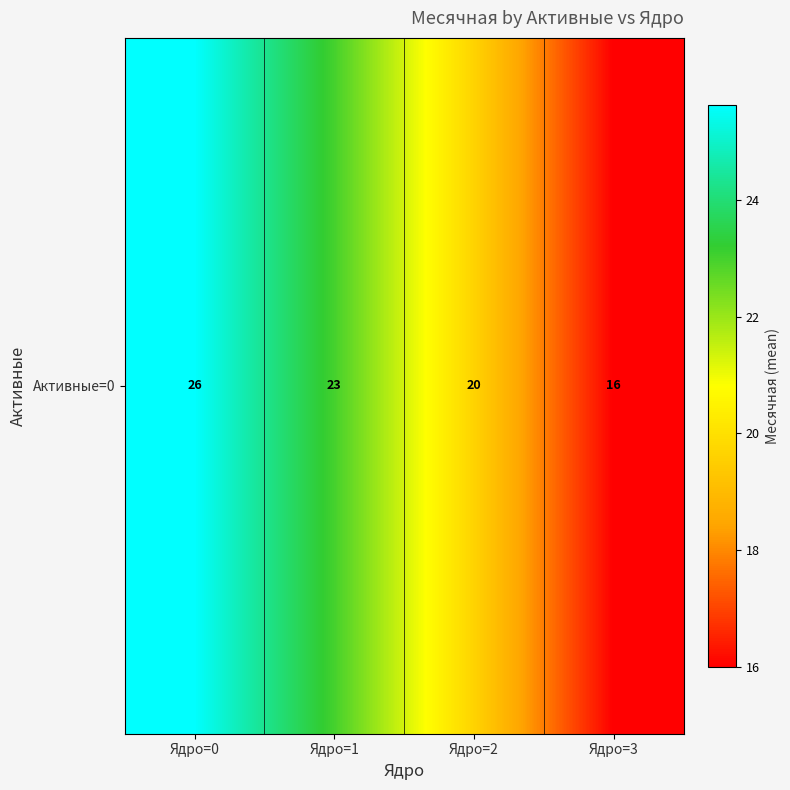

Which label corresponds to the largest value in the chart?

Ядро=0